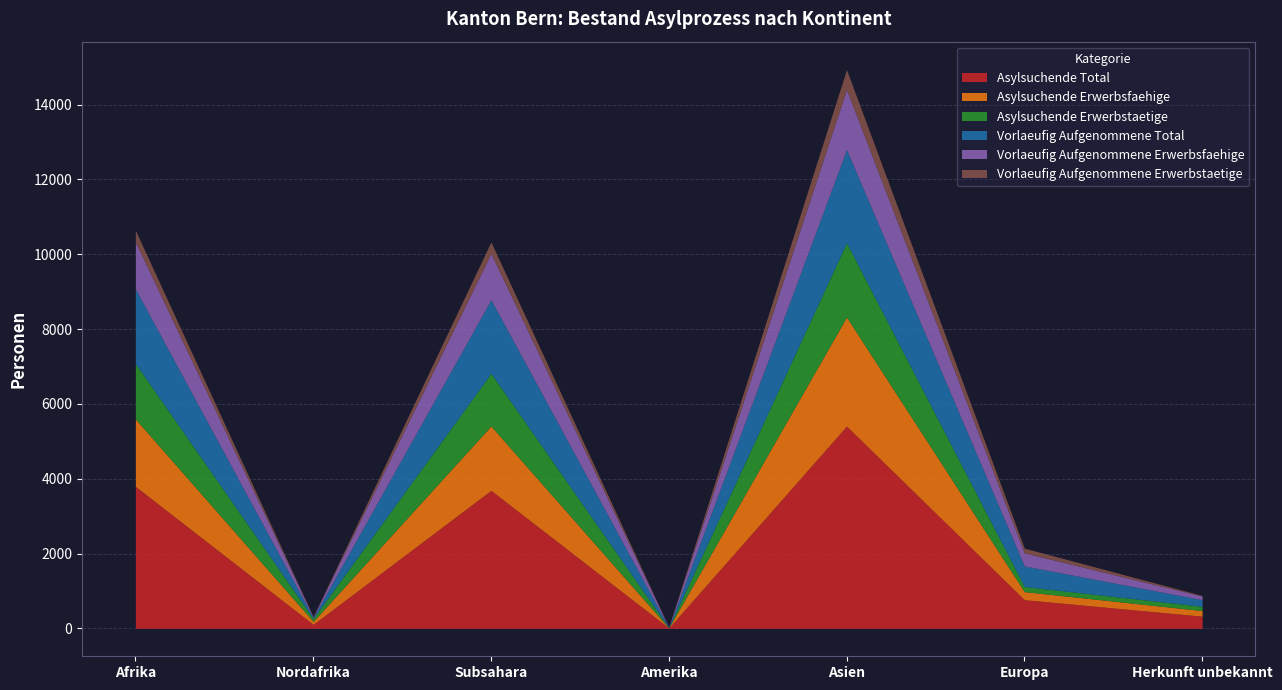

At which category does Asylsuchende Total reach its first local peak?

Subsahara